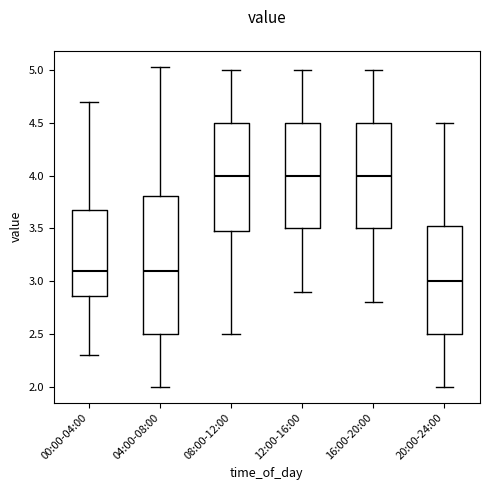

Comparing the boxes themselves (not the whiskers), which one is the tallest?

04:00-08:00